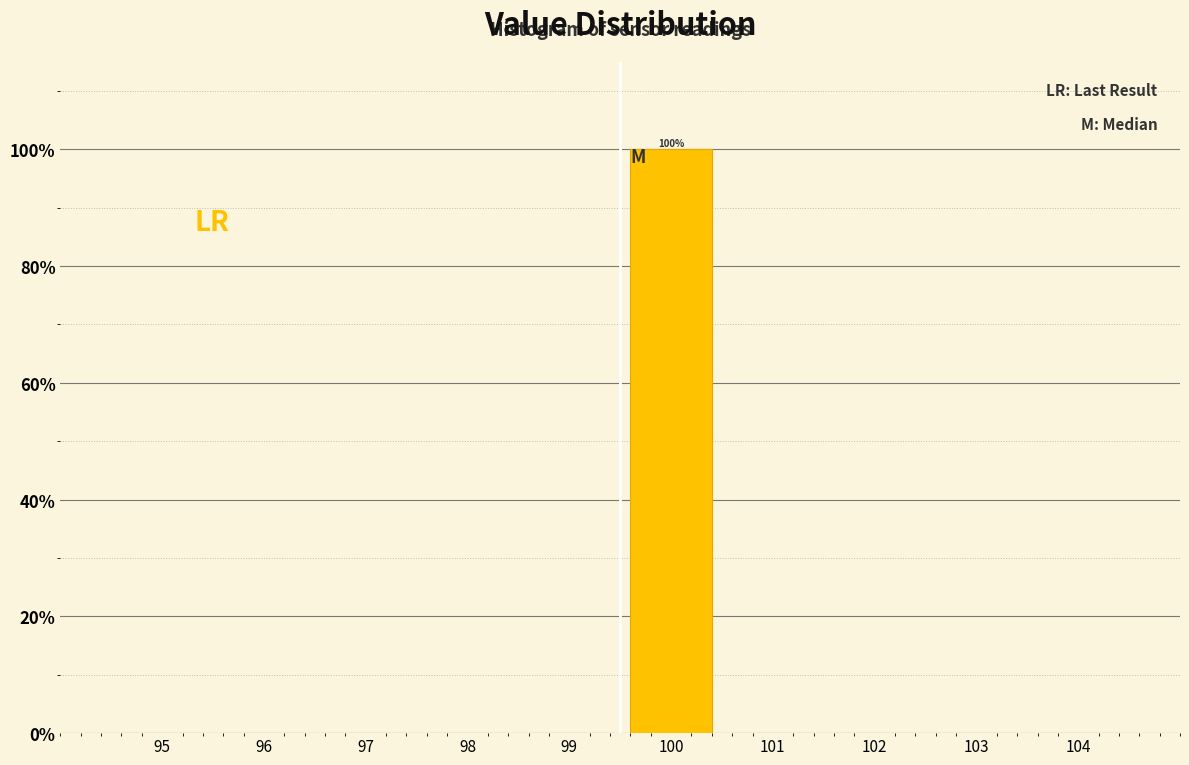

Reading left to right, extract all data points from this chart.

95=0	96=0	97=0	98=0	99=0	100=100	101=0	102=0	103=0	104=0